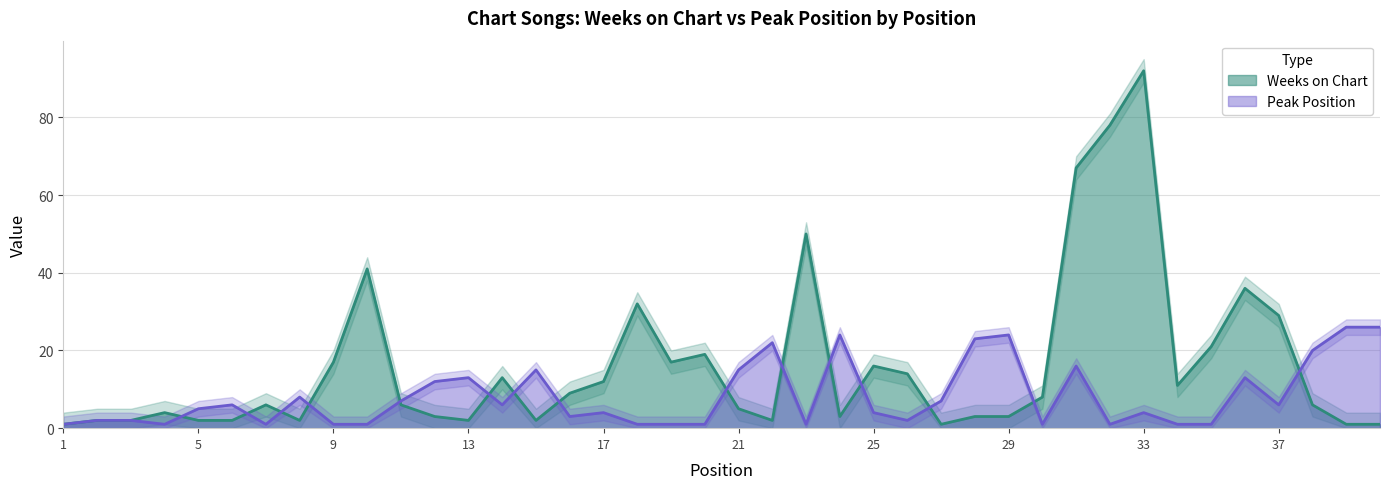

At 40, list the series in order from largest to smallest.

Peak Position, Weeks on Chart